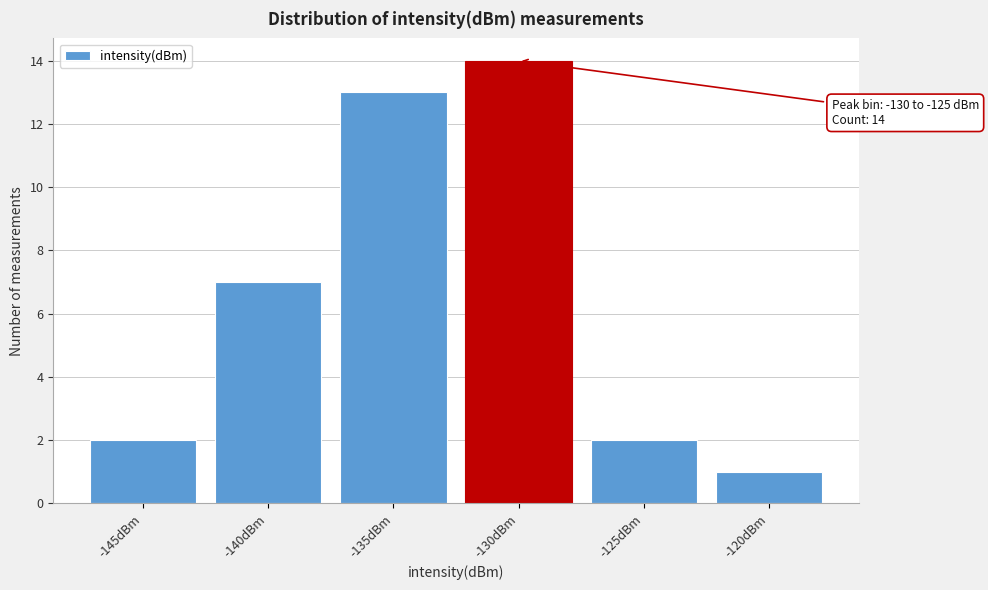

Reading left to right, extract all data points from this chart.

-145dBm=2	-140dBm=7	-135dBm=13	-130dBm=14	-125dBm=2	-120dBm=1